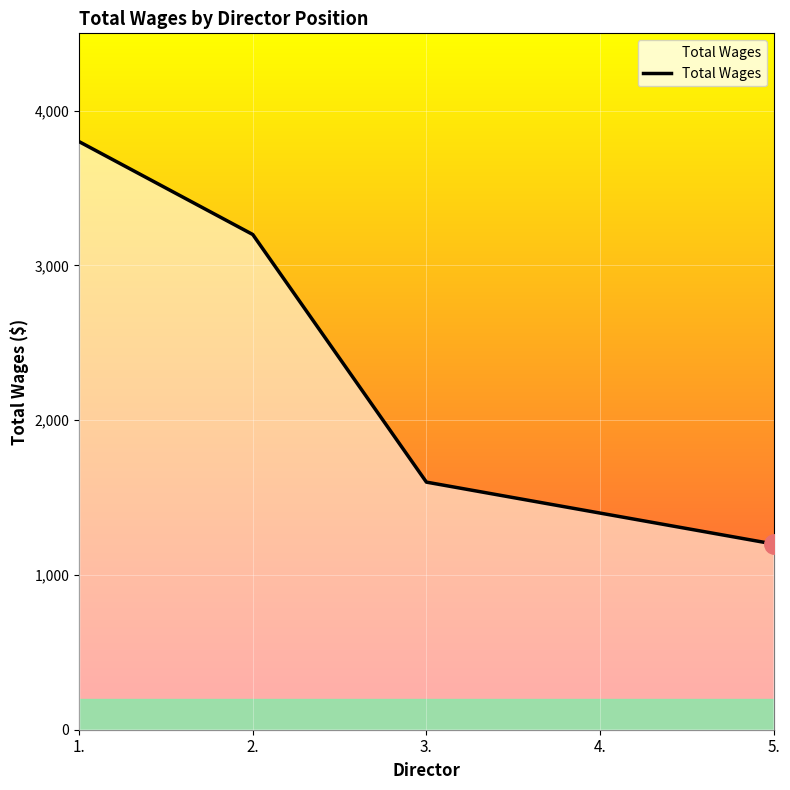

True or false: the data has more than 1 interior local peaks.

False